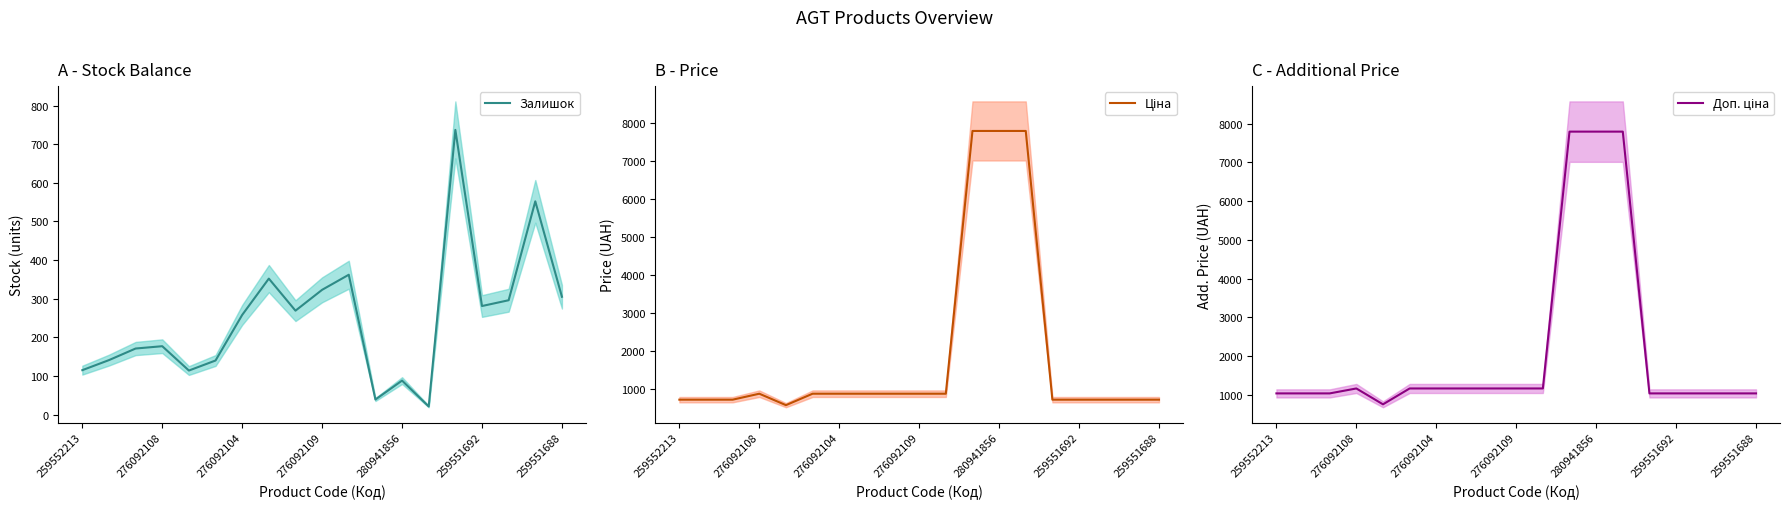

Which series has the largest range (max minus min)?

Ціна